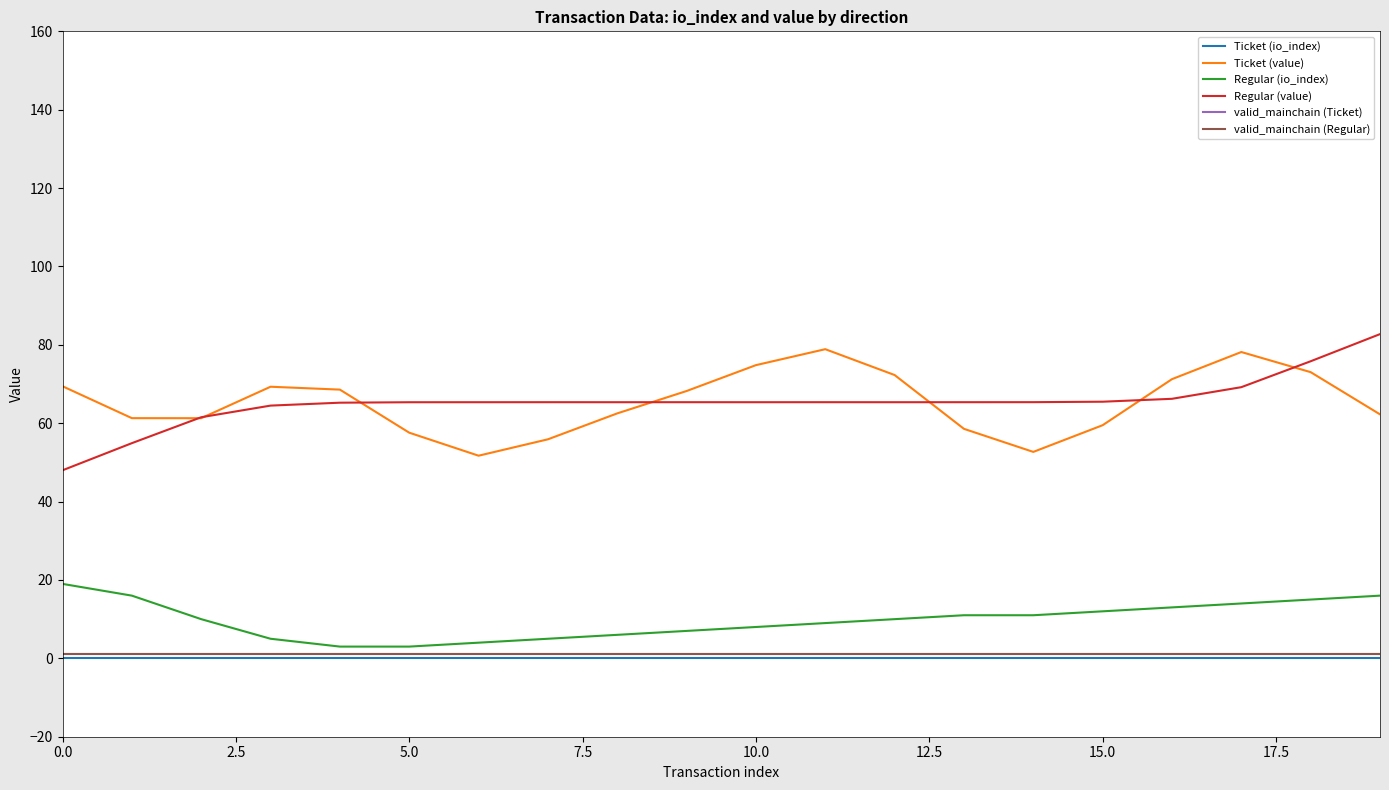

What is the lowest value of the Regular (io_index) series?

3.0